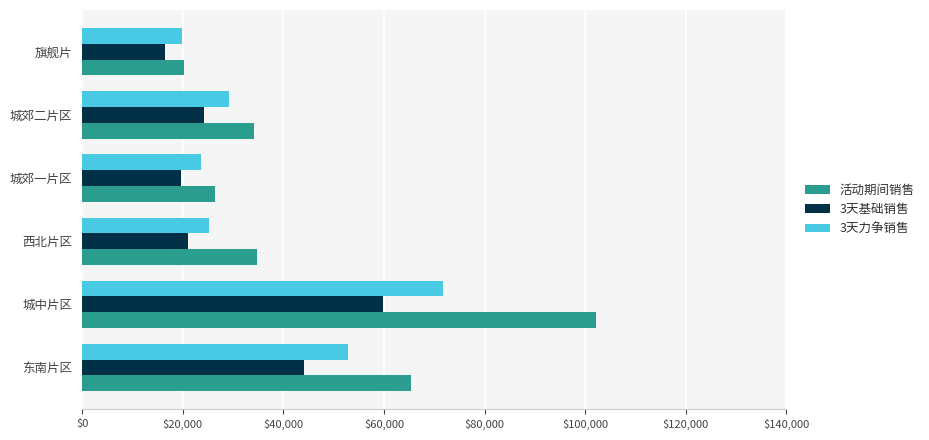

Which category has the highest value in the 3天力争销售 series?

城中片区